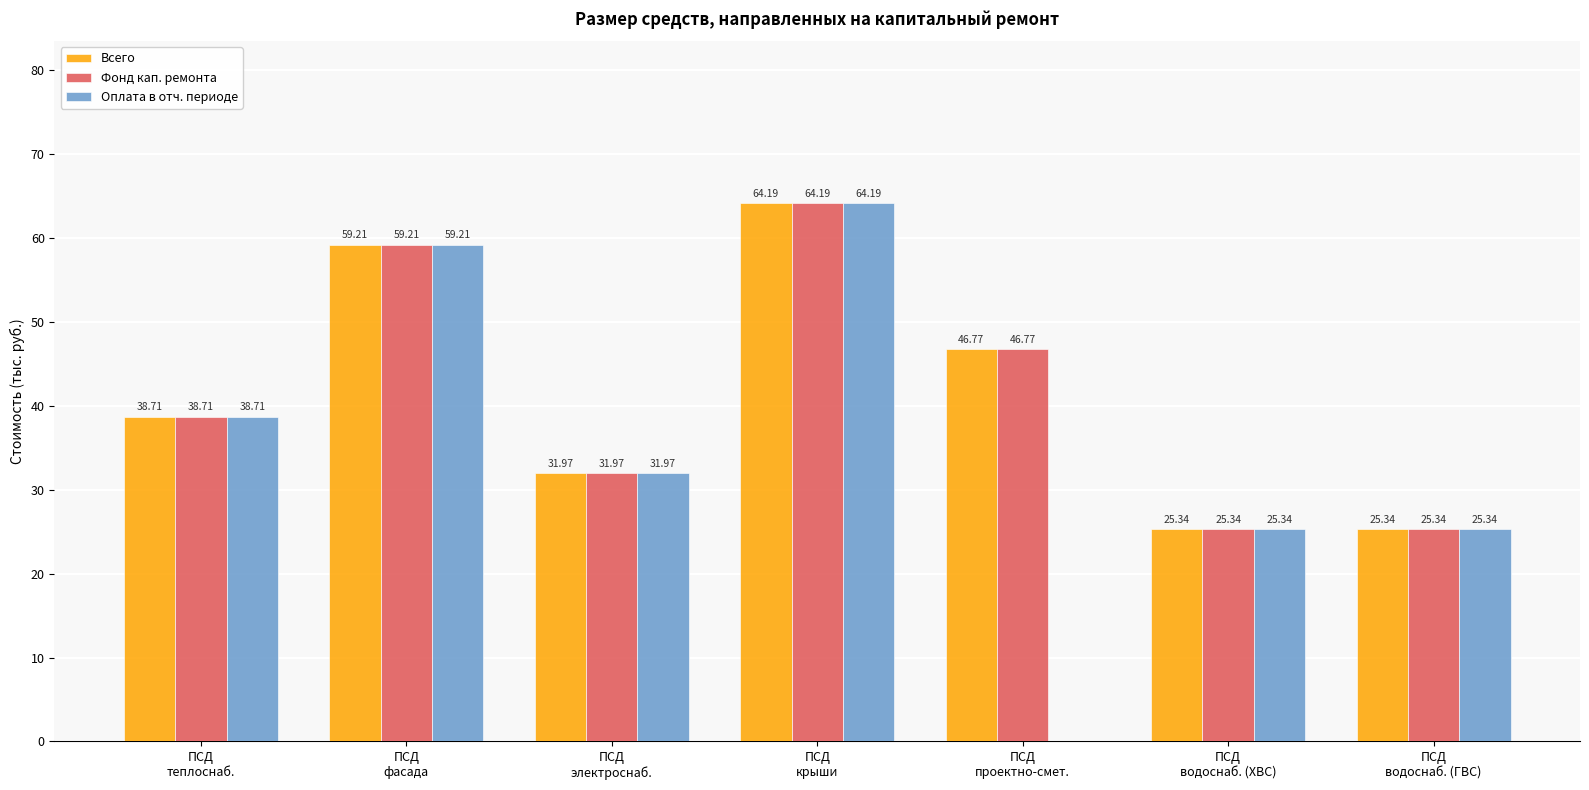

What is the spread (max minus min) of values at ПСД
проектно-смет.?

46.8